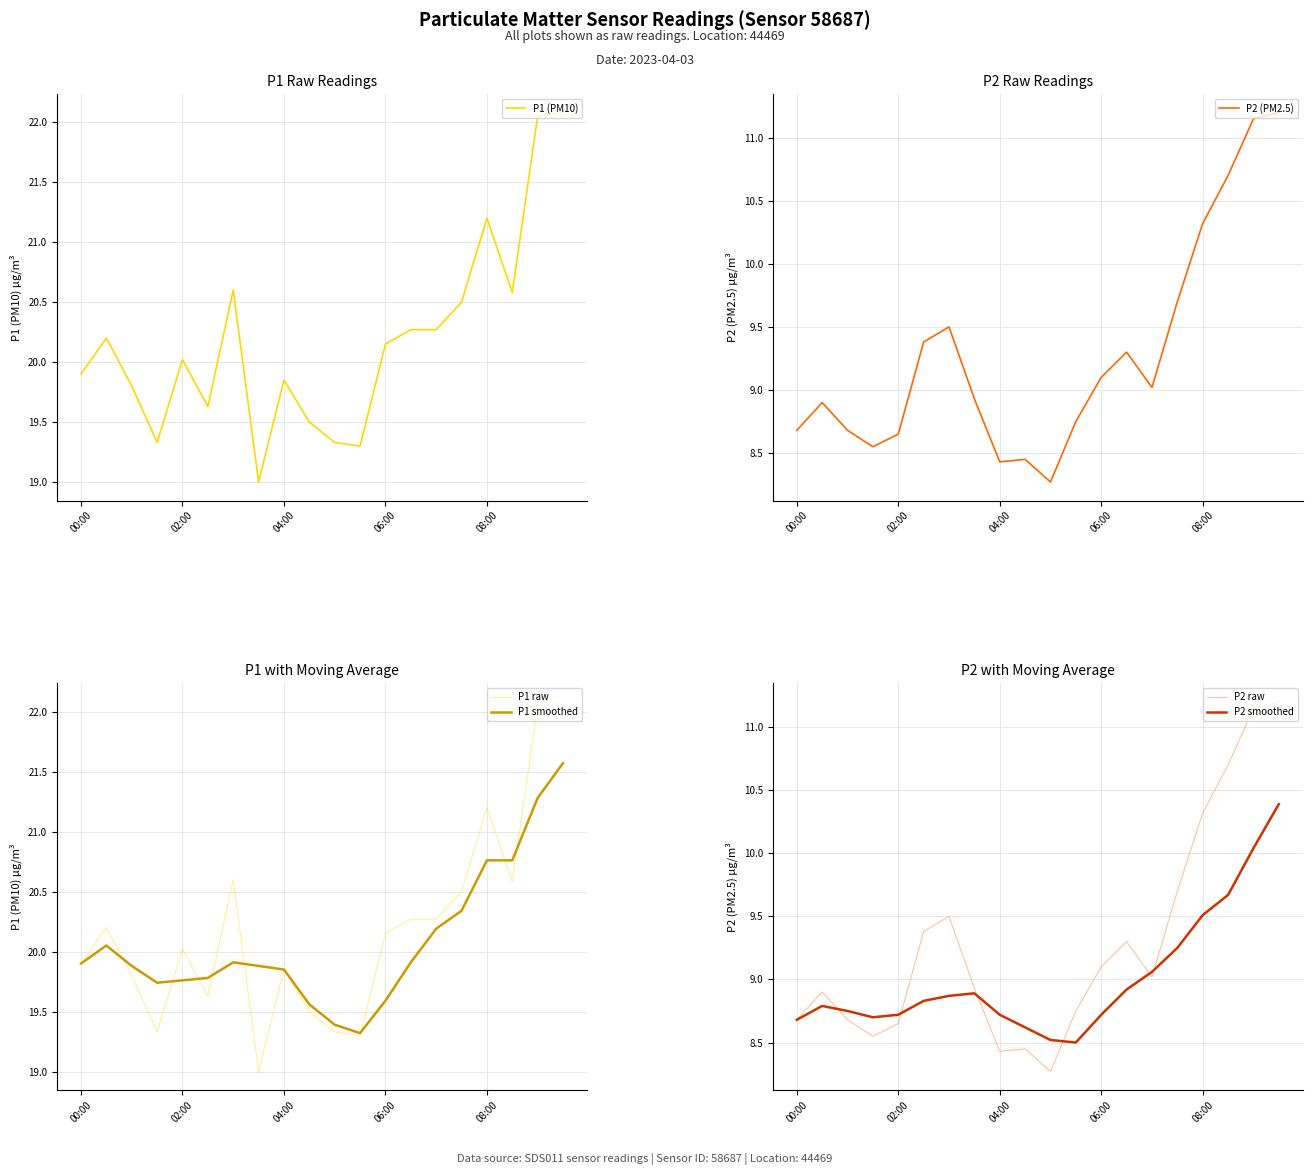

At which category is the sum across all series the highest?

19